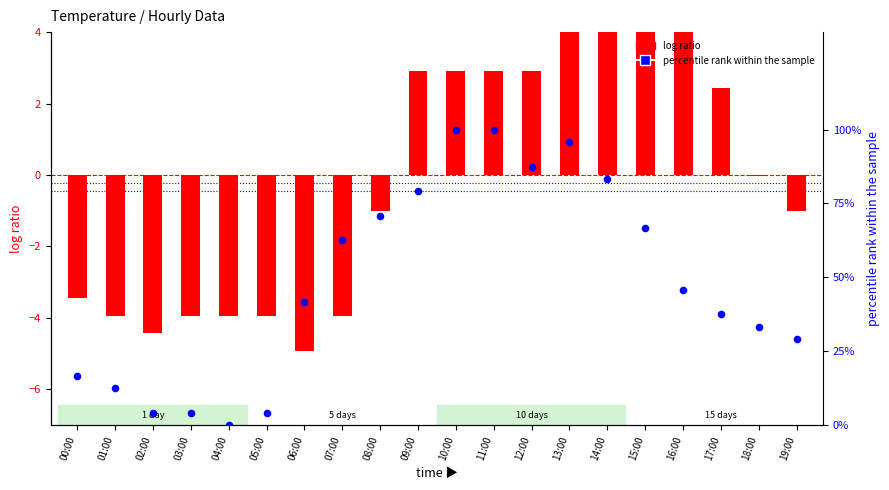

Which series contains the highest Y value?

percentile rank within the sample